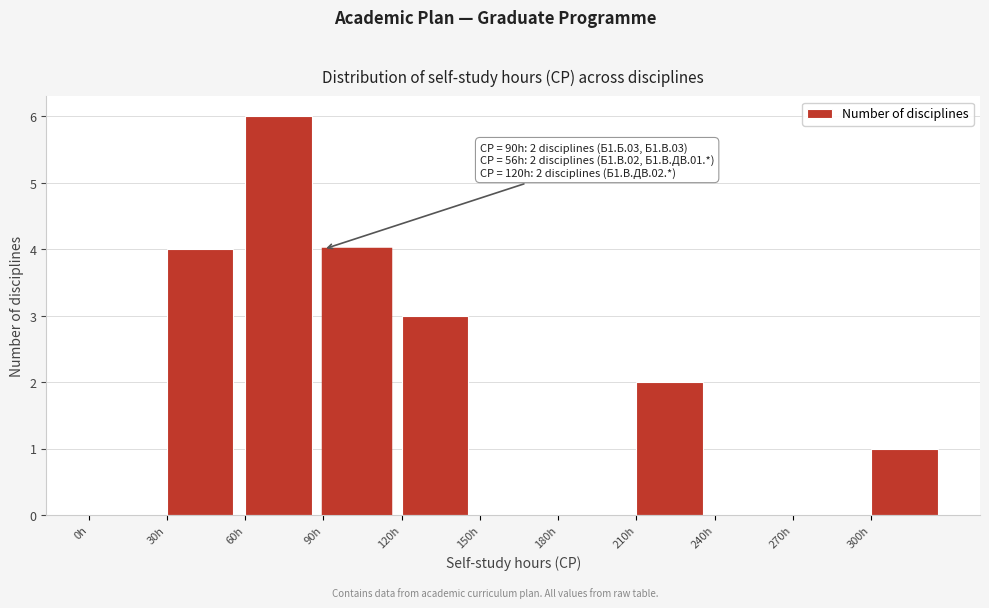

Which range on the x-axis has the tallest bar?

60 to 90